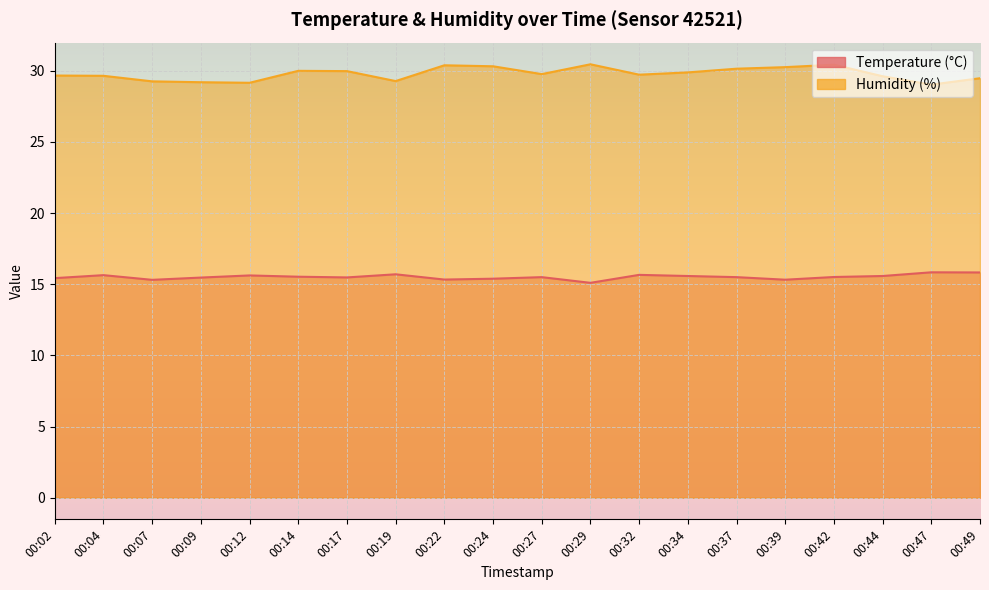

True or false: Temperature (°C) and Humidity (%) intersect in this chart.

False